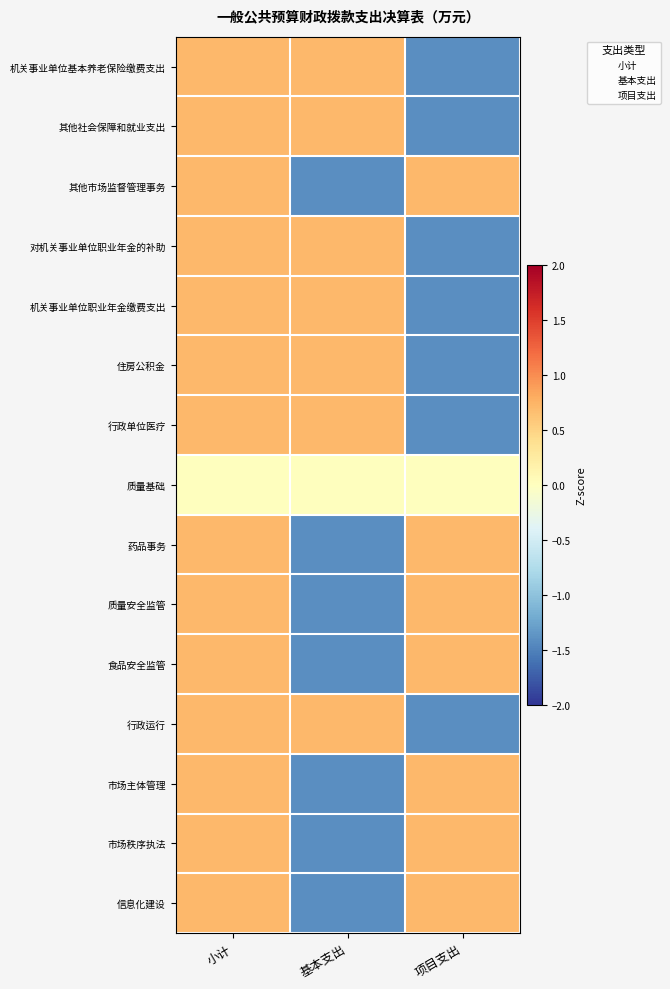

Read the 药品事务 value at 基本支出.

-1.4